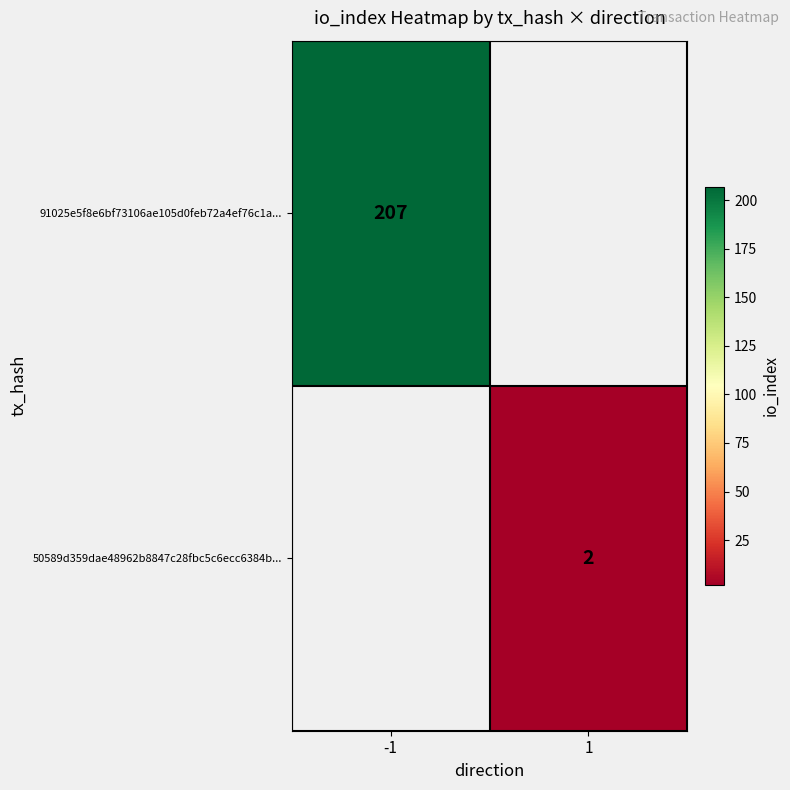

The value of 50589d359dae48962b8847c28fbc5c6ecc6384b... at 1 is 0. True or false?

False